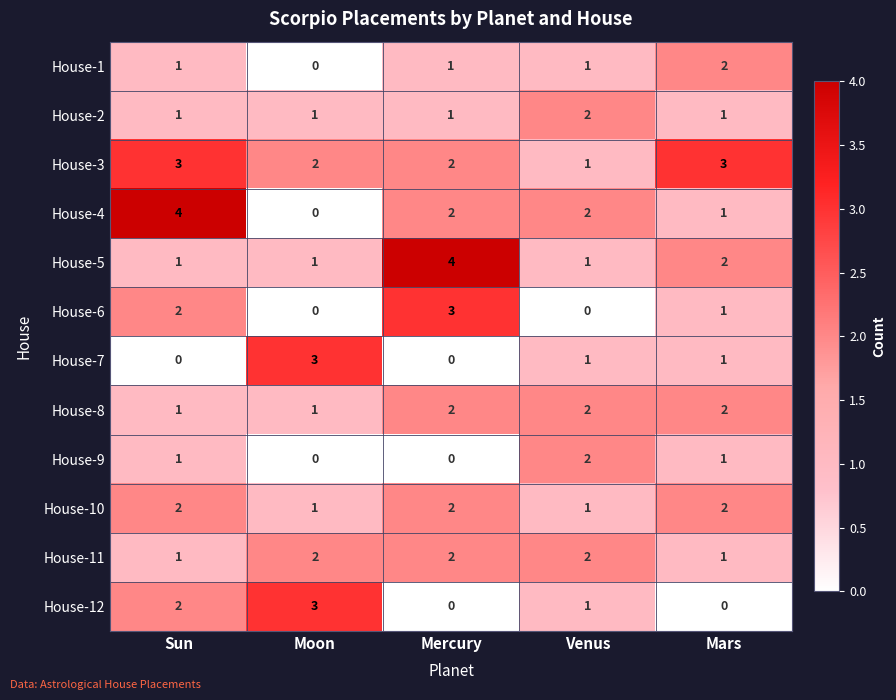

What is the total value across all series at Moon?

14